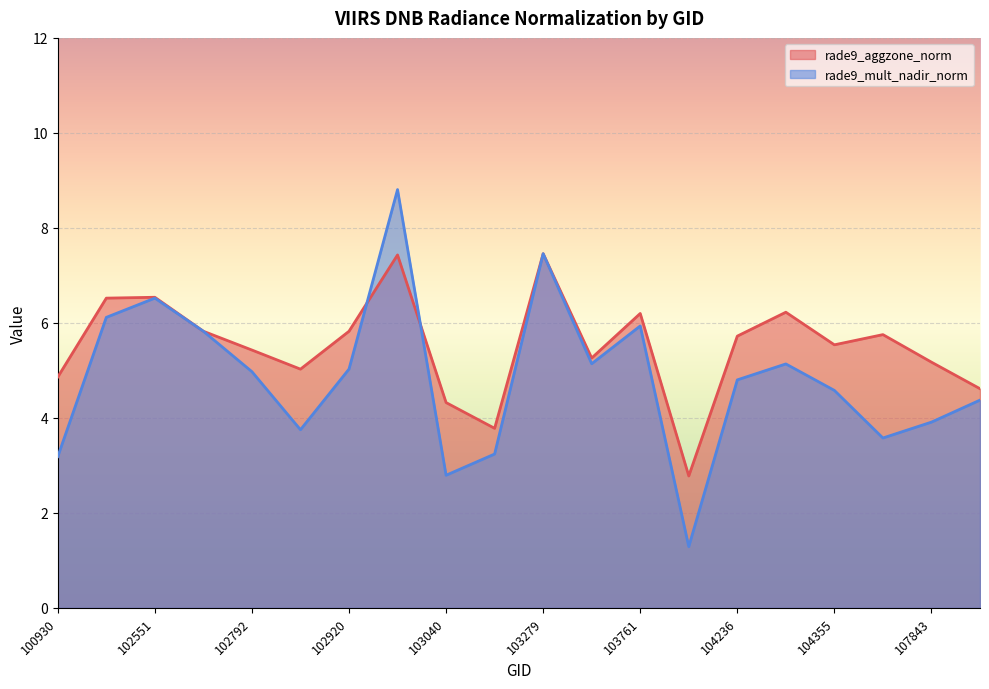

What is the total value across all series at 104355?

10.1